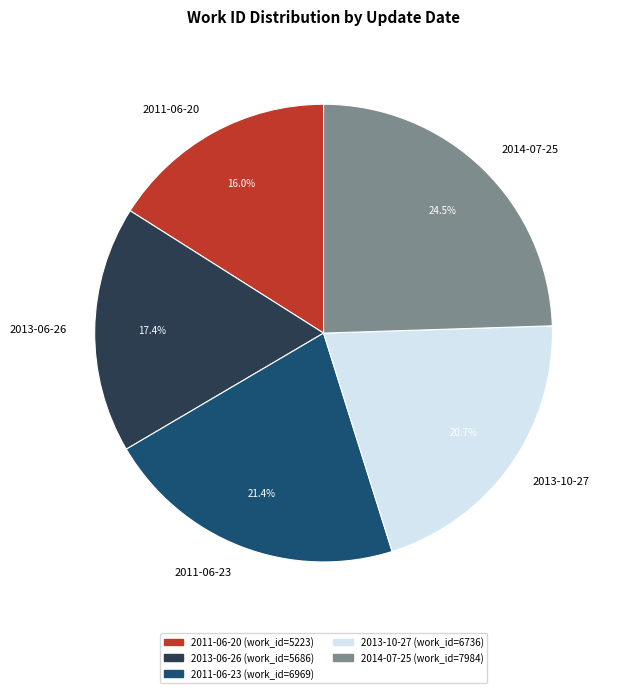

Rank the categories by value from lowest to highest.

2011-06-20, 2013-06-26, 2013-10-27, 2011-06-23, 2014-07-25